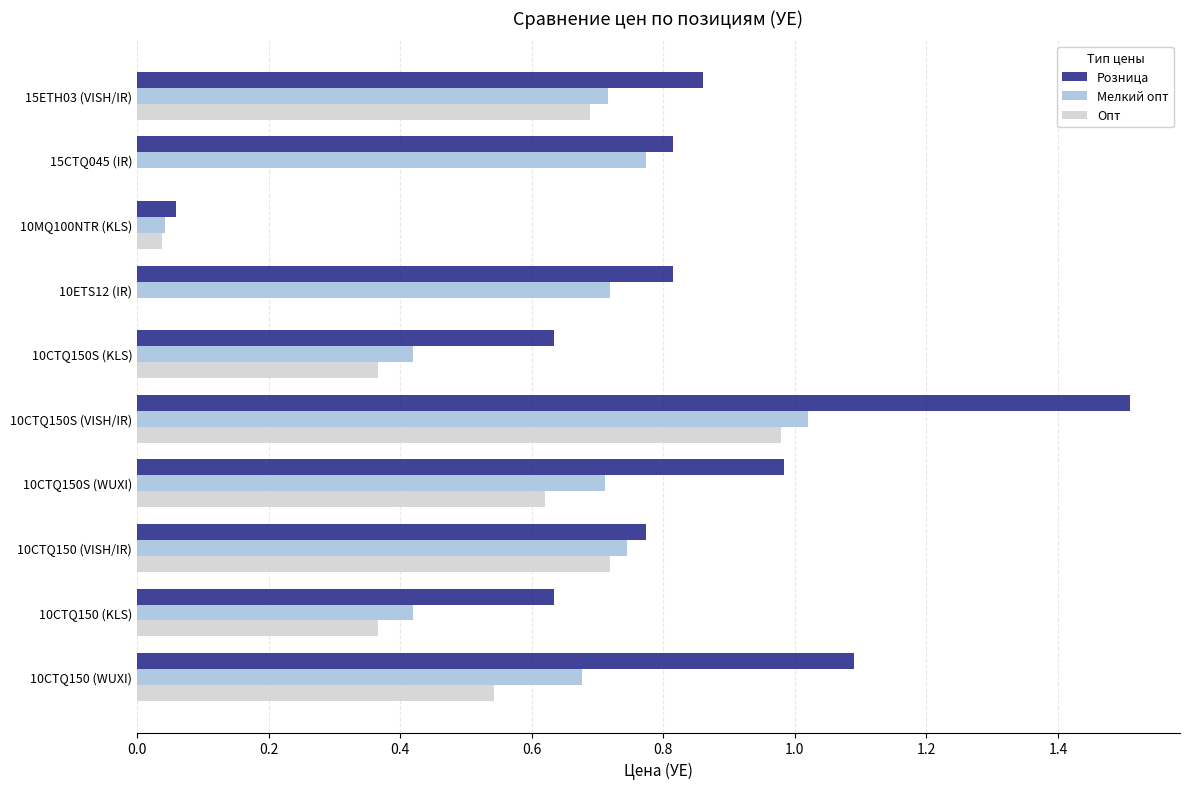

Which category has the highest value across all series?

10CTQ150S (VISH/IR)